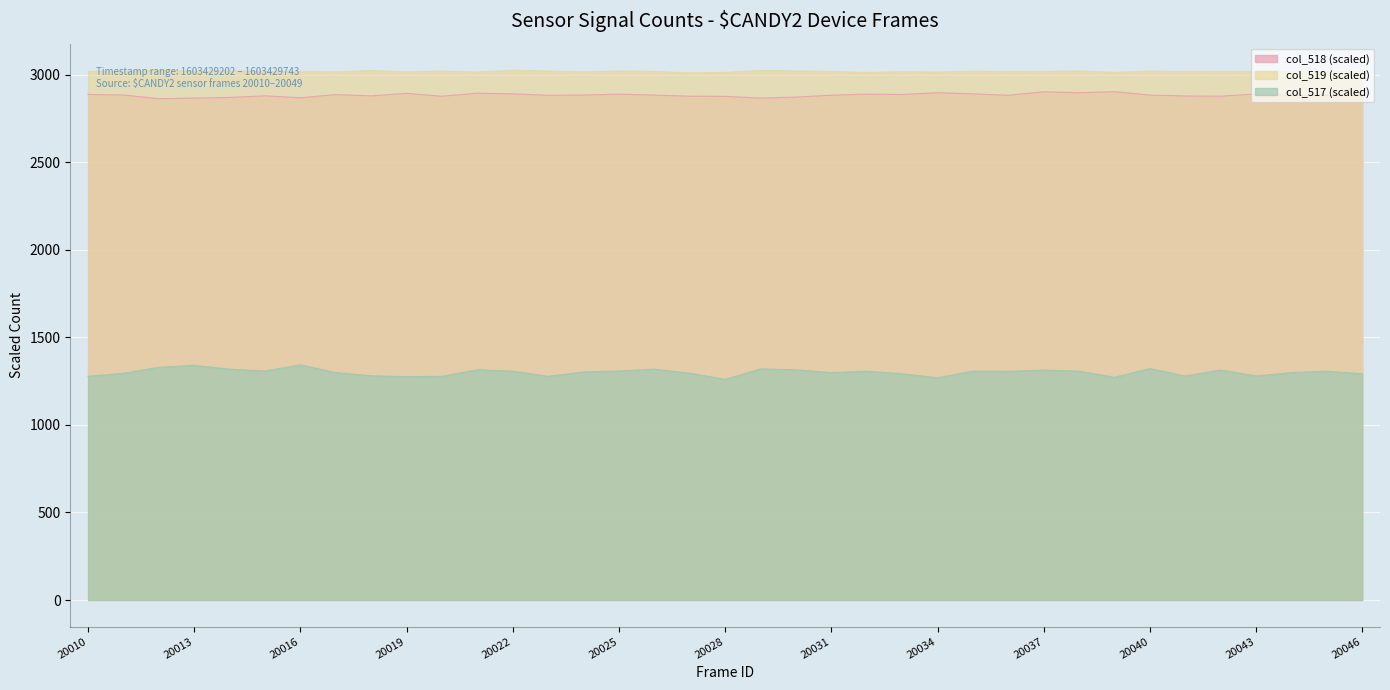

Which series changed the most between 20024 and 20031?

col_517